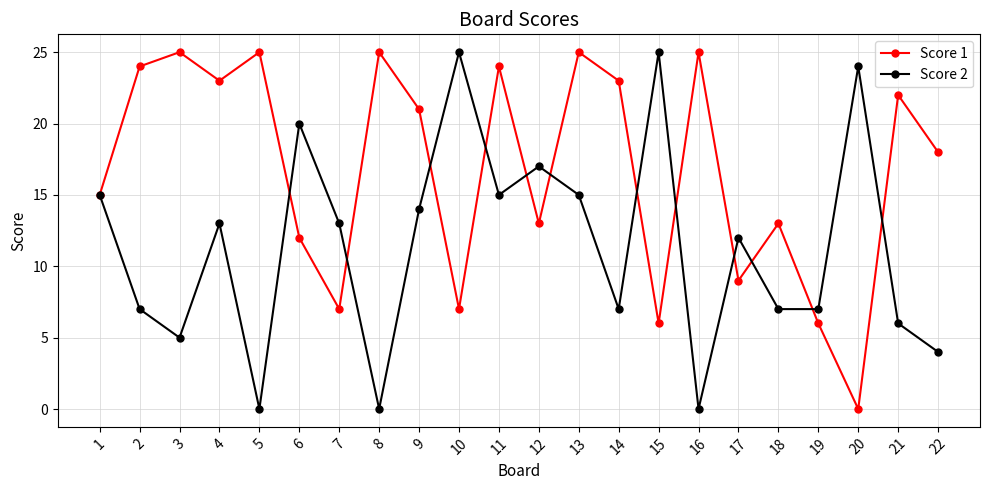

The value of Score 1 at 9 is 21. True or false?

True